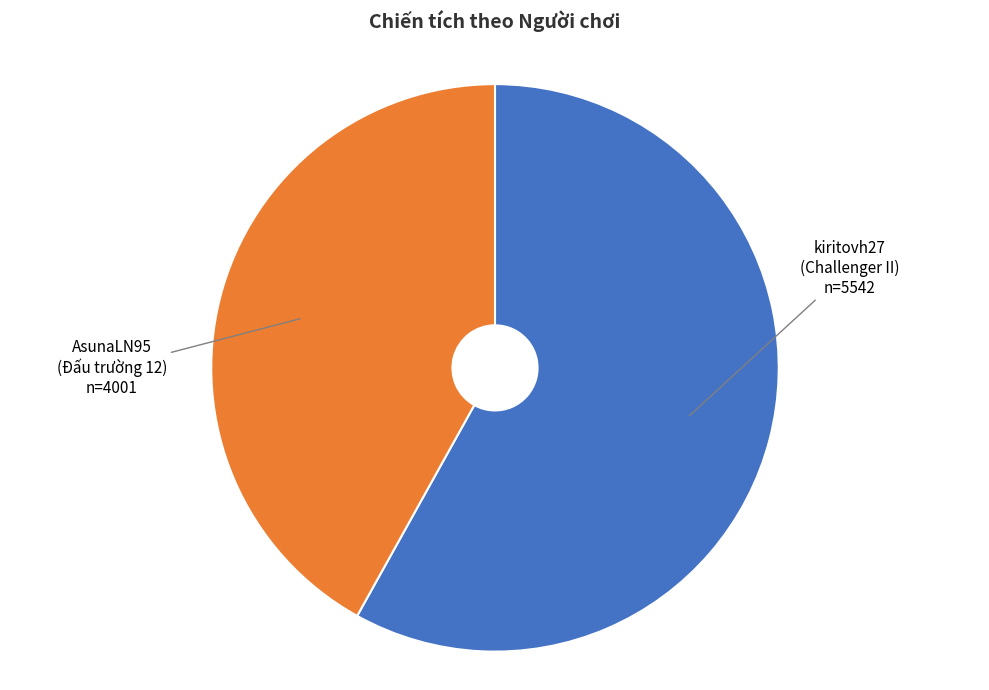

Rank the categories by value from highest to lowest.

kiritovh27 (Challenger II), AsunaLN95 (Đấu trường 12)